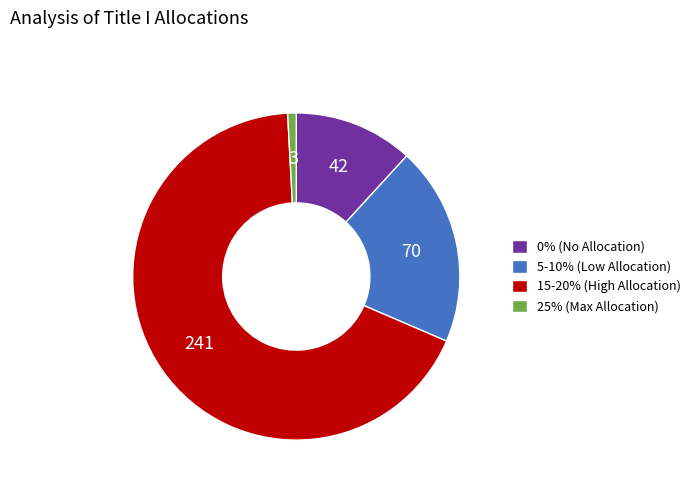

Which category has the smallest portion of the pie?

25% (Max Allocation)